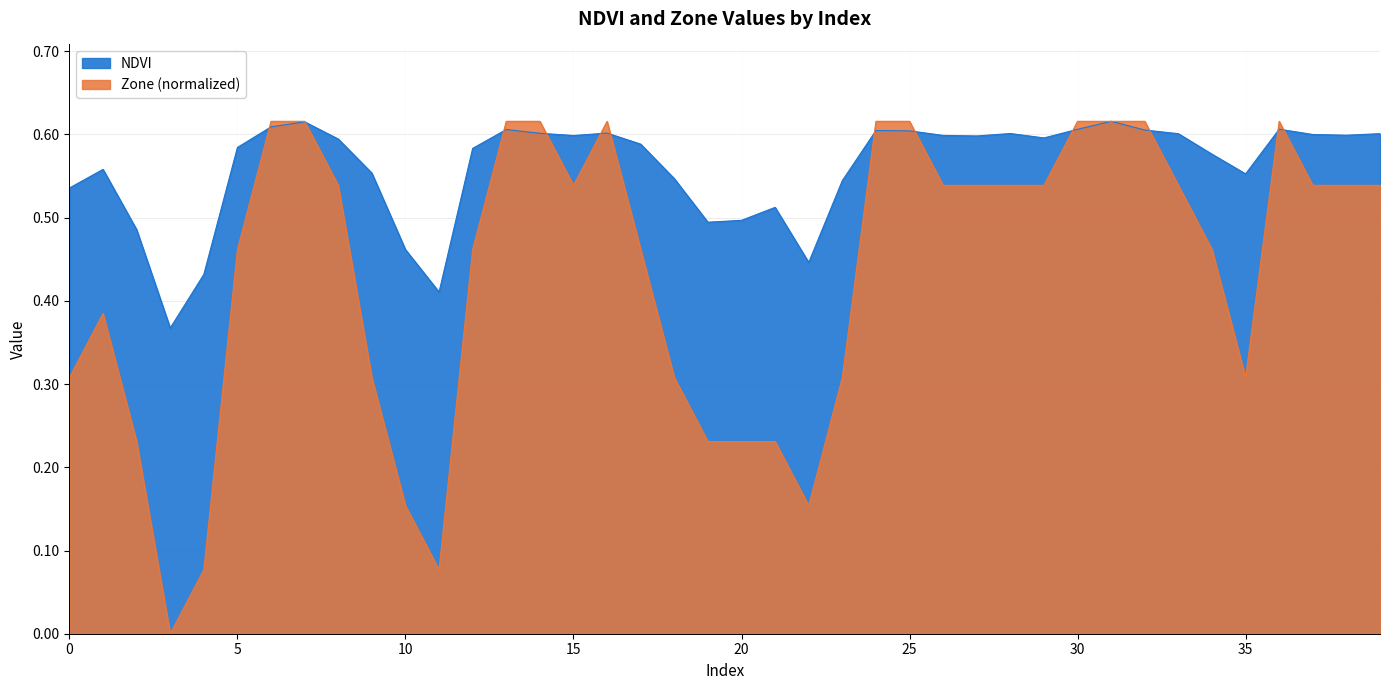

Does the chart have visible grid lines?

Yes